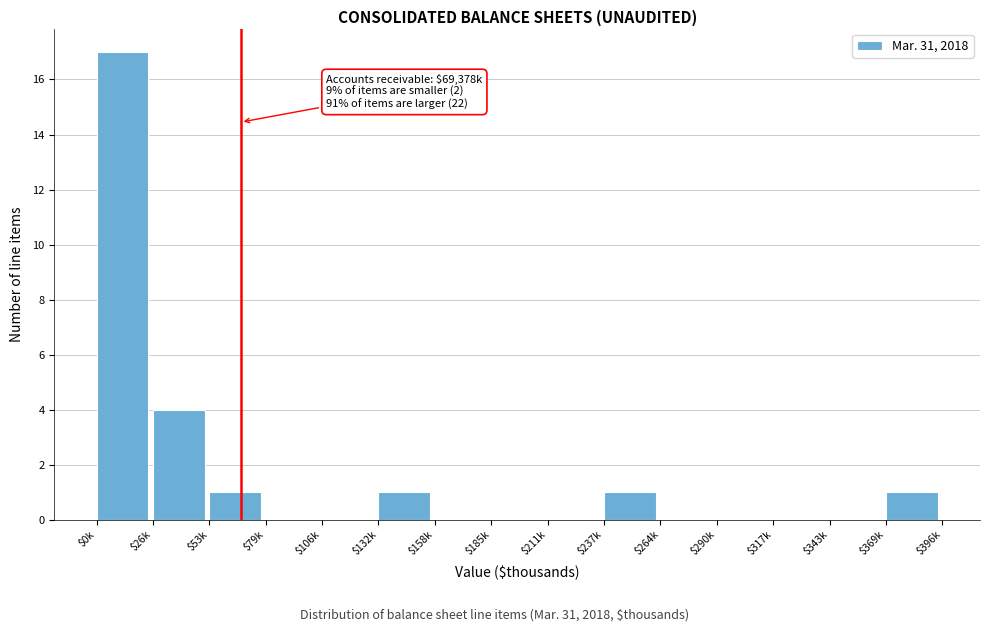

What is the sum of all values?

25